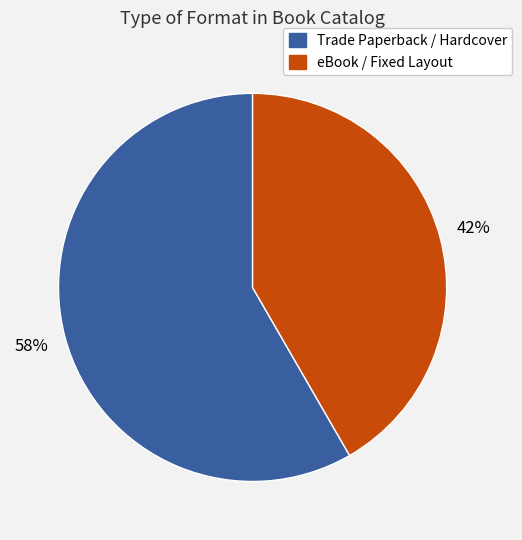

Is there a majority slice in this chart?

Yes